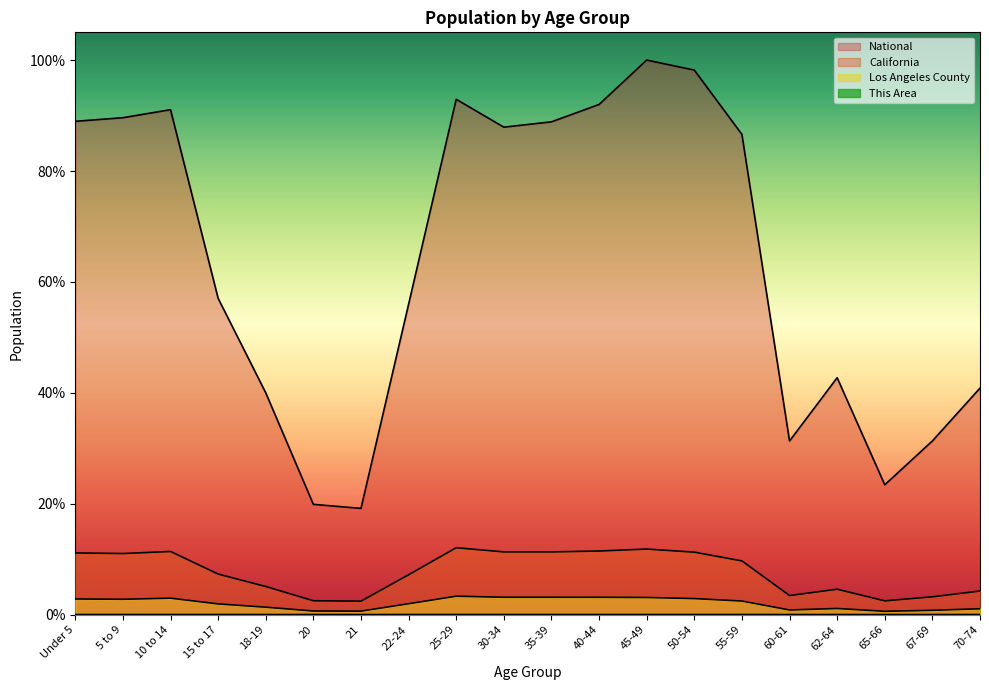

True or false: Los Angeles County and National cross at least once.

False